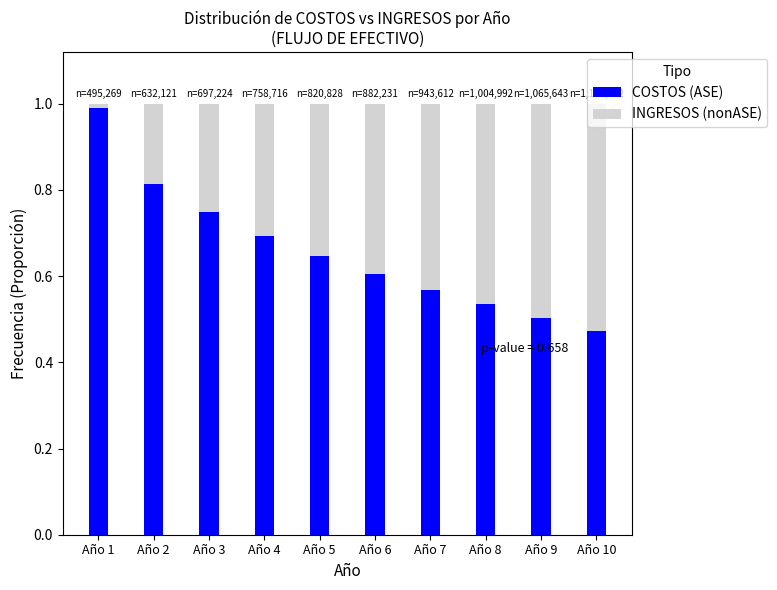

How many categories are shown in the chart?

10